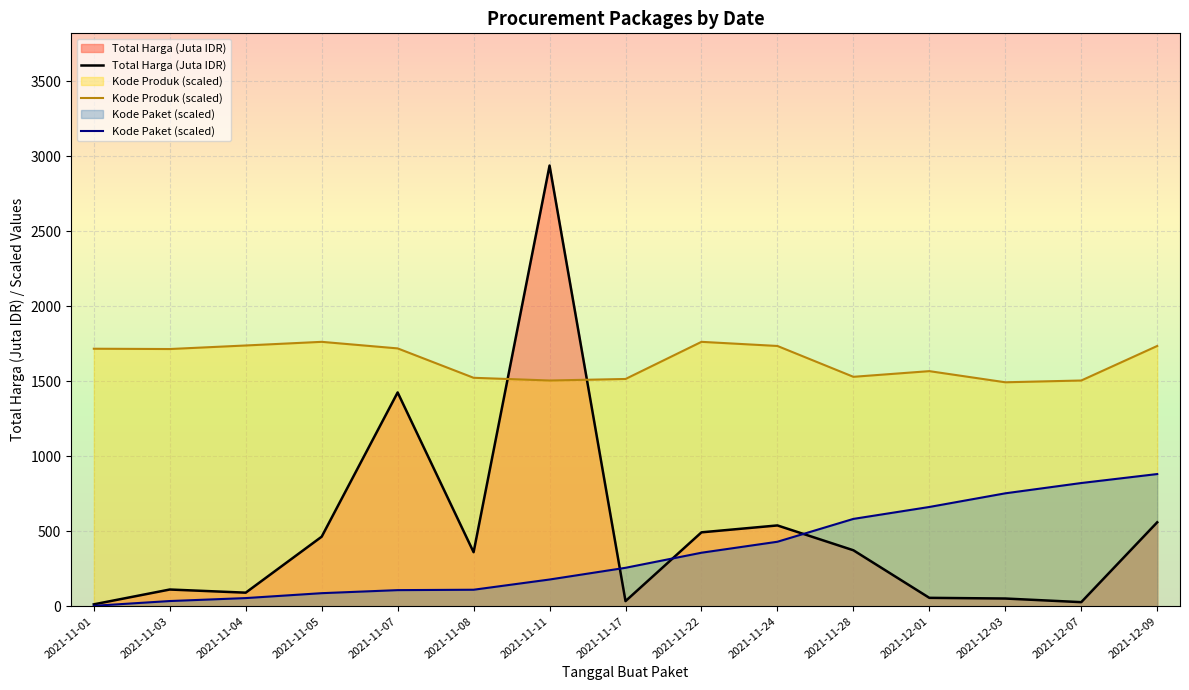

After their last crossing, which series has the higher values: Total Harga (Juta IDR) or Kode Produk (scaled)?

Kode Produk (scaled)